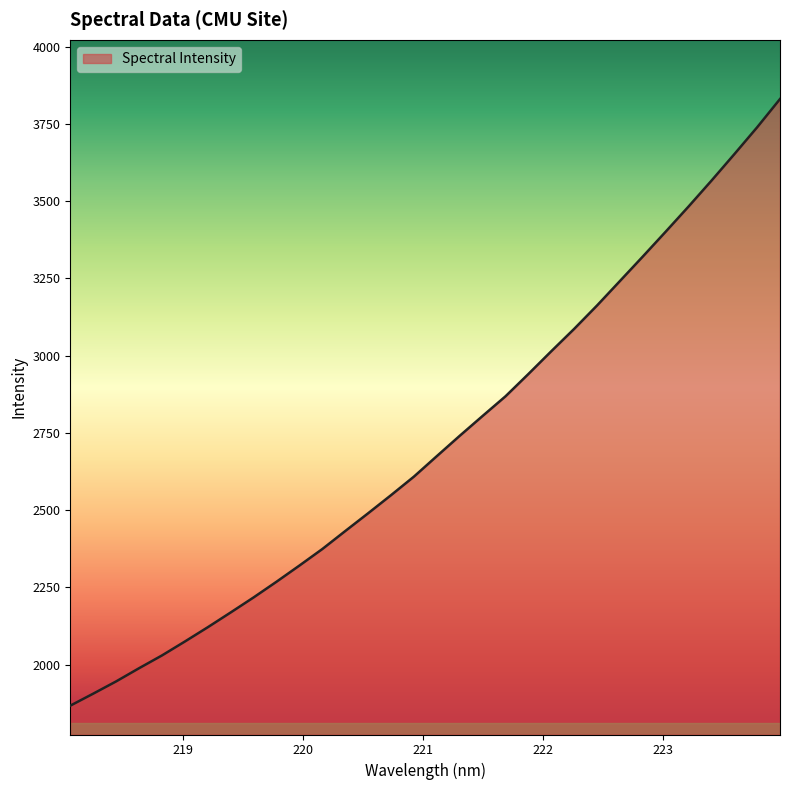

What is the smallest value displayed?

1867.1